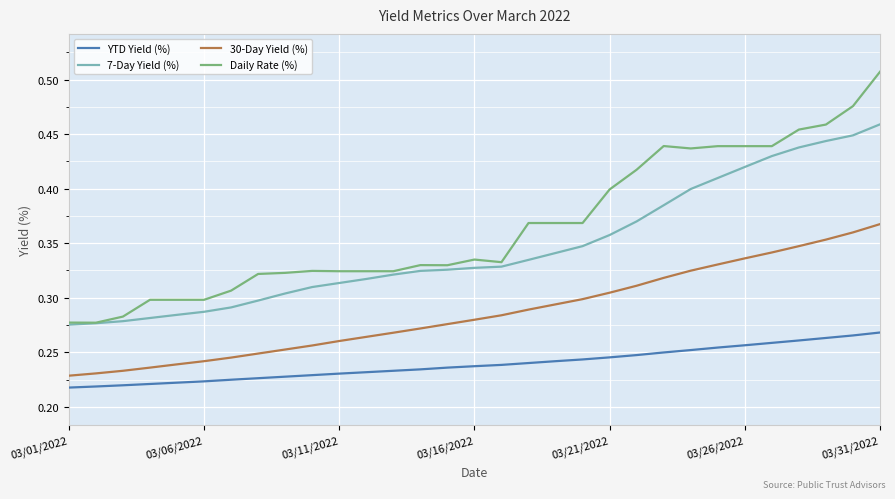

List the series in order of their overall mean, lowest first.

YTD Yield (%), 30-Day Yield (%), 7-Day Yield (%), Daily Rate (%)